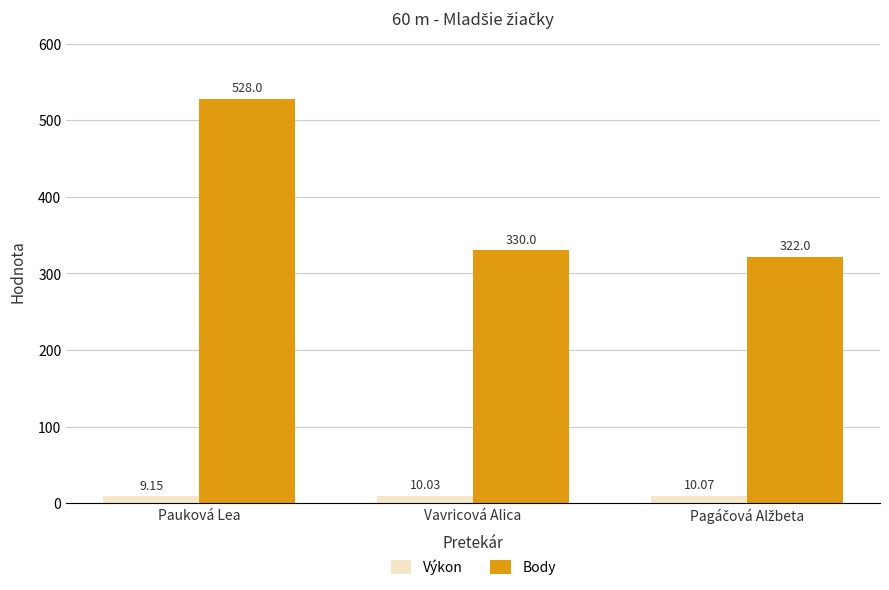

What is the sum of the Body values at Pauková Lea and Vavricová Alica?

858.0